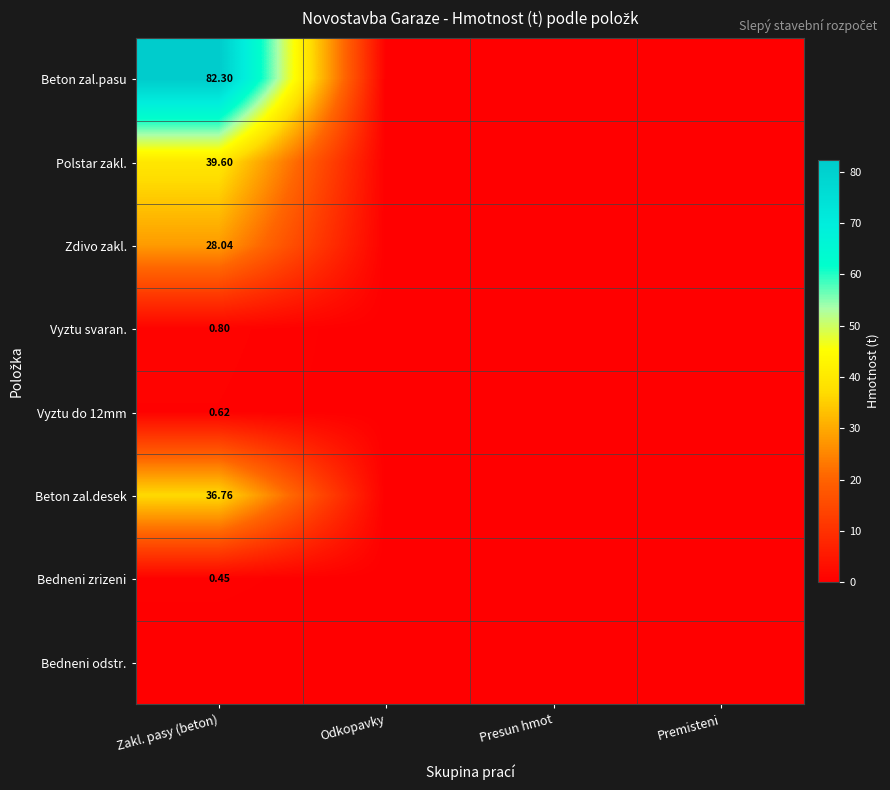

Which category has the lowest value in the Polstar zakl. series?

Odkopavky